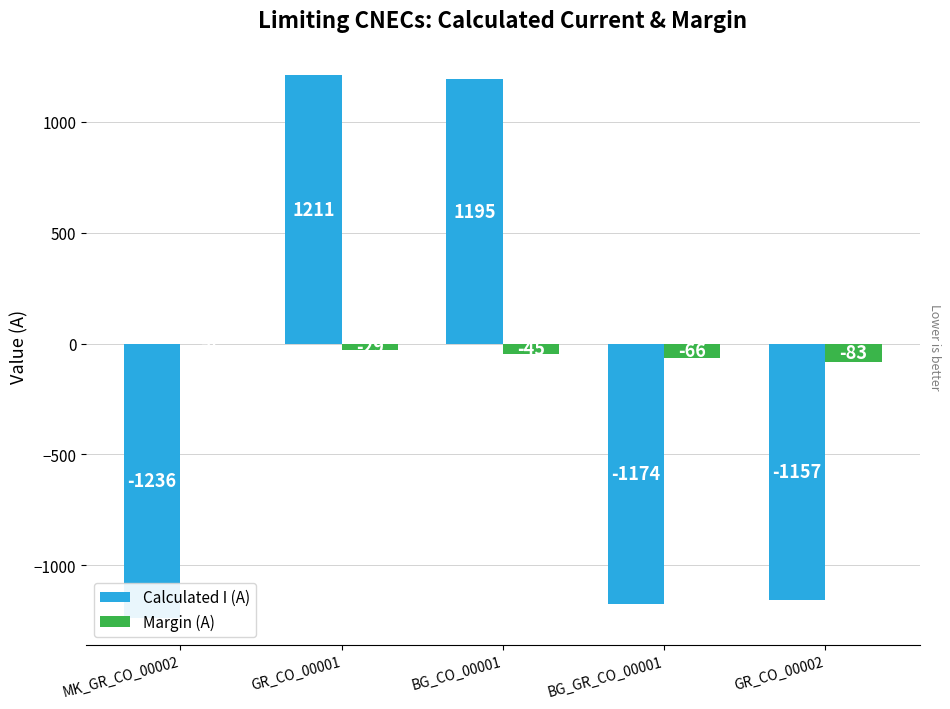

At which category is the sum across all series the highest?

GR_CO_00001